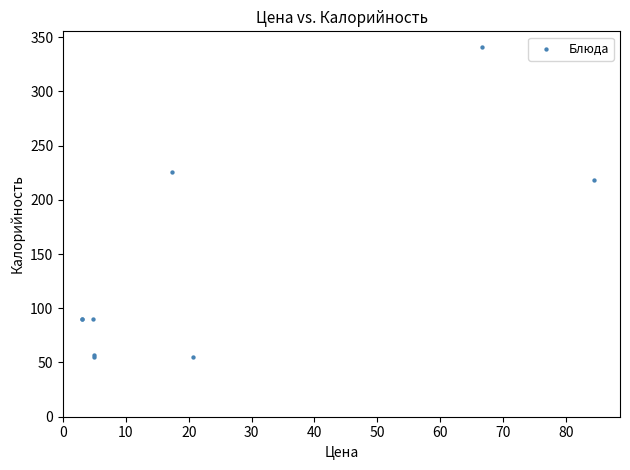

What Y value in the scatter plot is closest to 198?

218